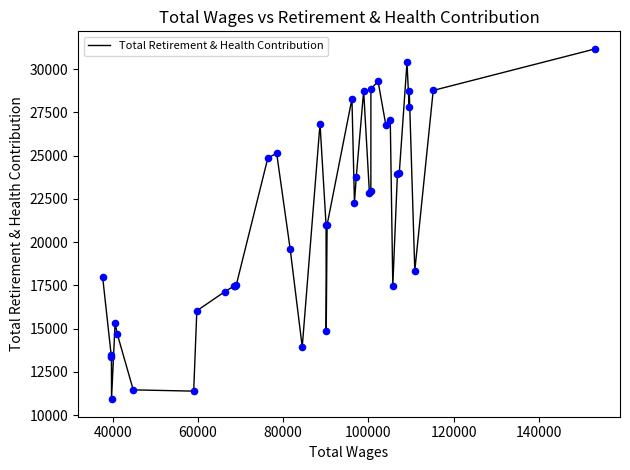

What is the greatest value displayed?

31174